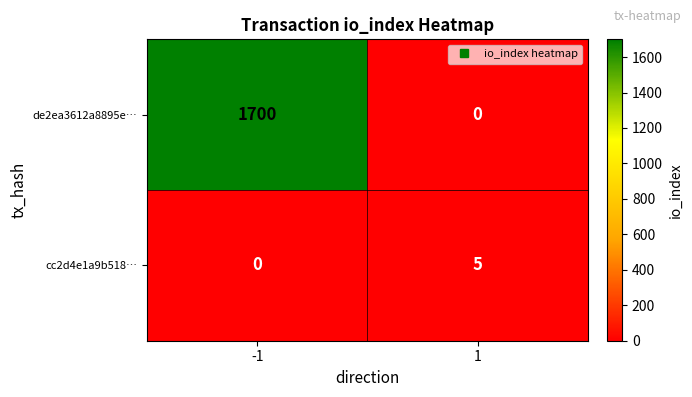

True or false: cc2d4e1a9b518… has a value of 5 at 1.

True